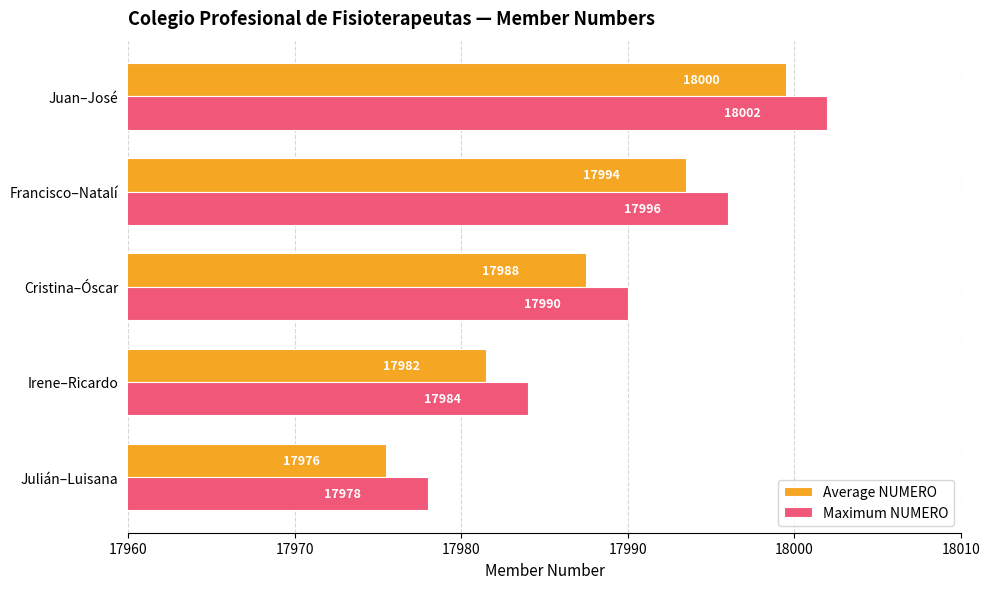

What is the difference between the maximum and minimum values in the Average NUMERO series?

24.0